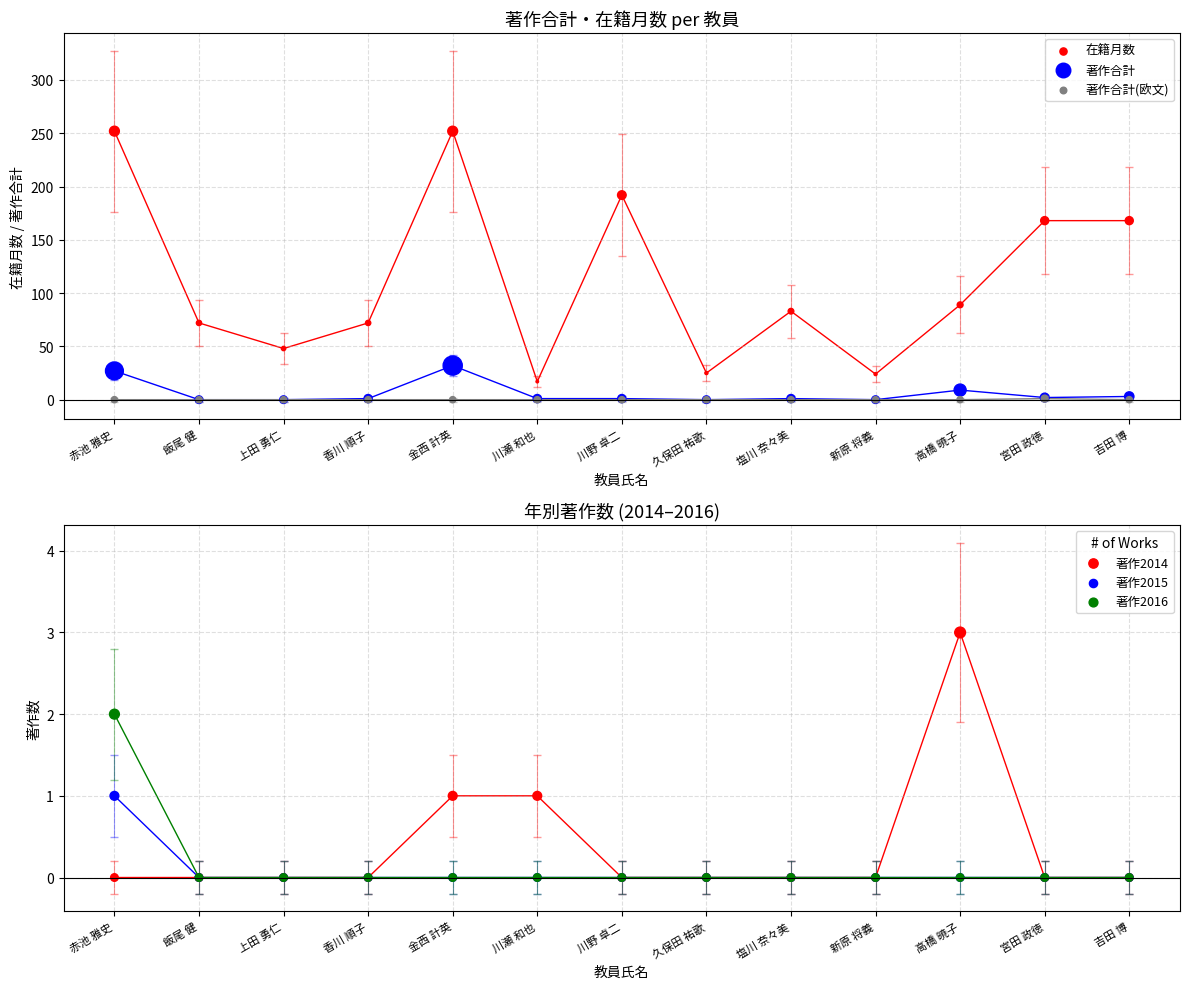

What is the total value across all series at 香川 順子?

73